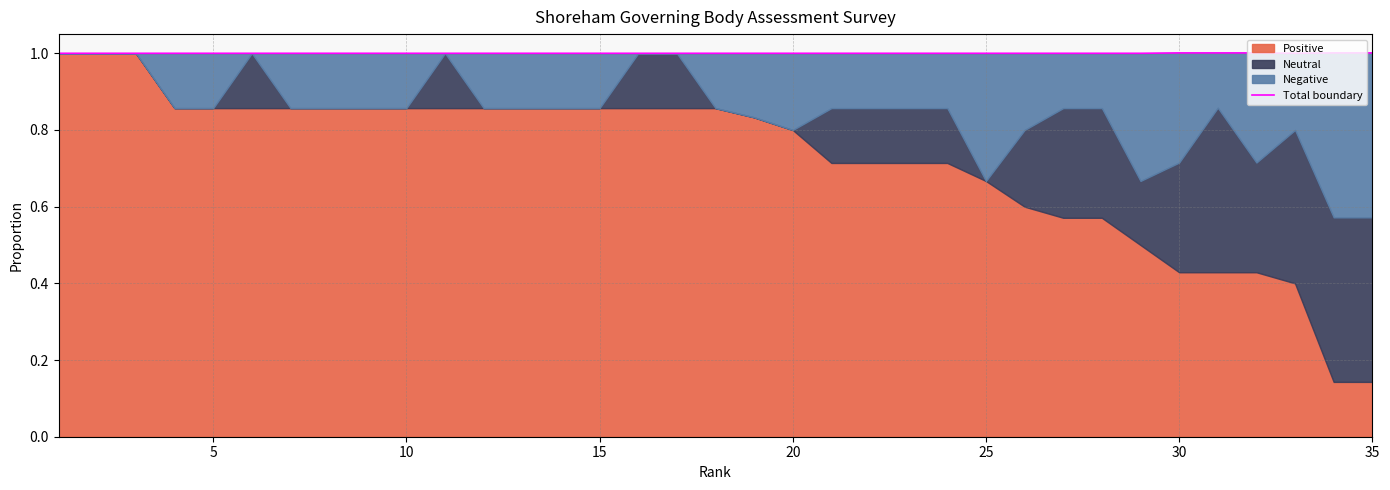

How many interior local valleys (lower than both neighbors) does the data have?

1